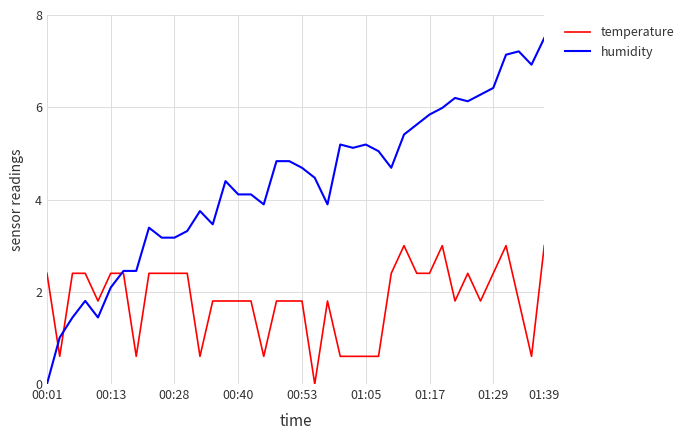

Rank the series by their maximum value, from highest to lowest.

humidity, temperature